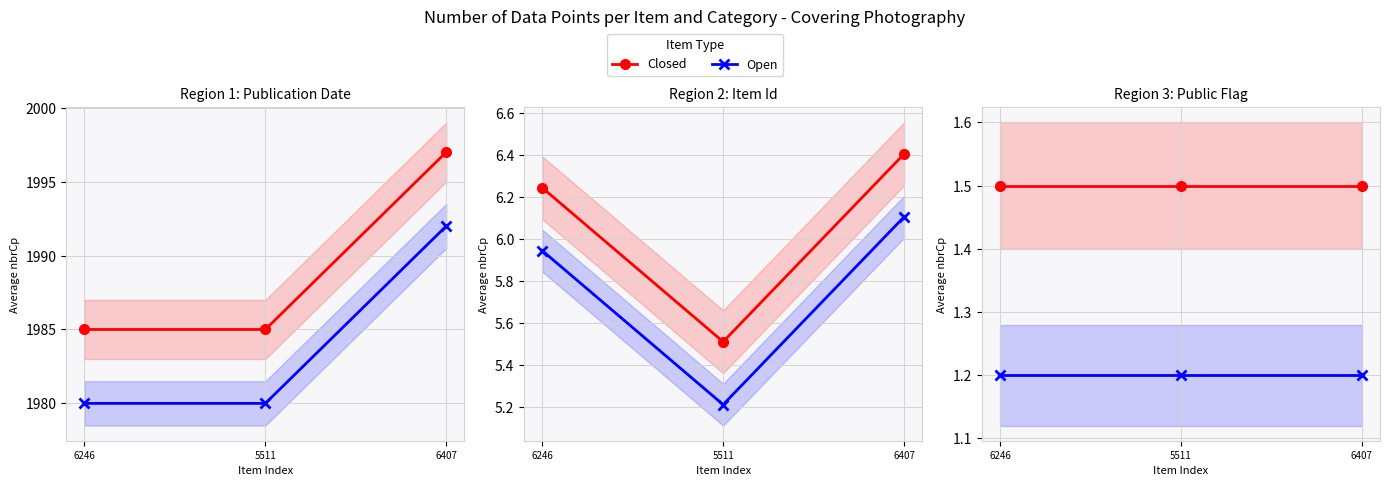

What is the label of the 3rd point from the right?

6246